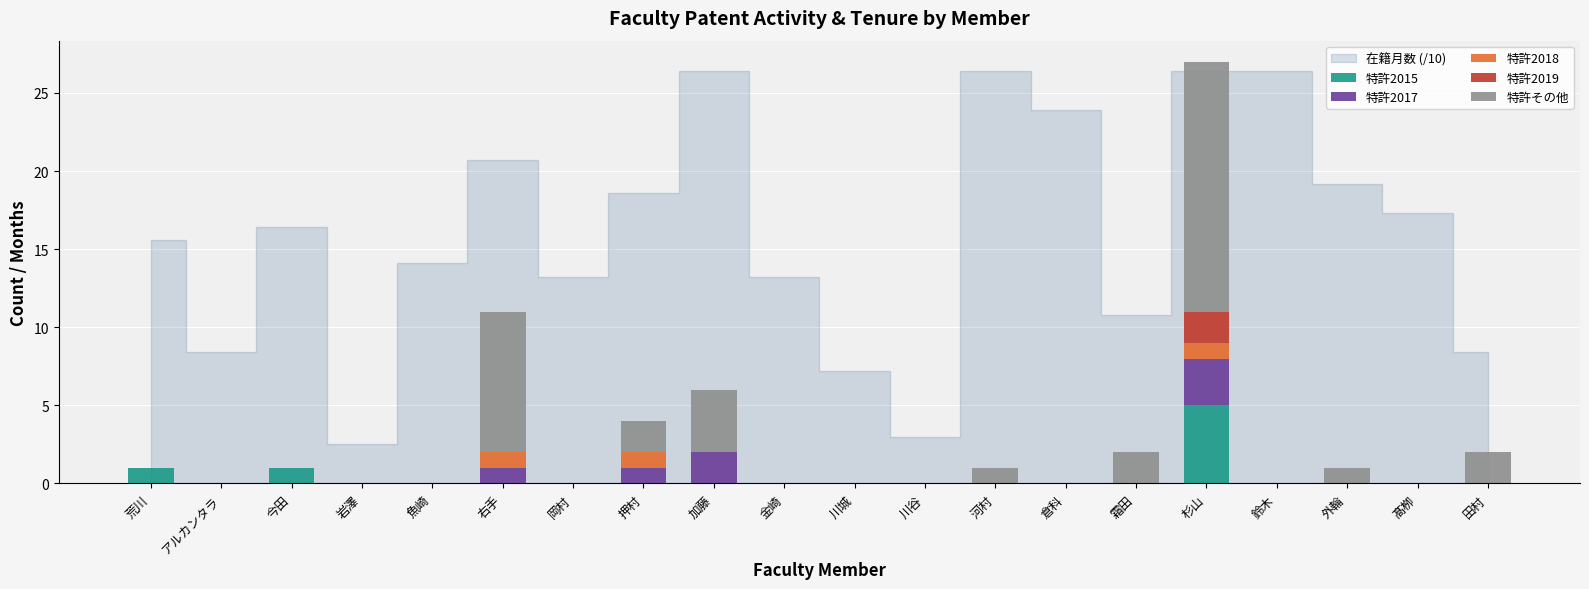

What is the highest value of the 特許2015 series?

5